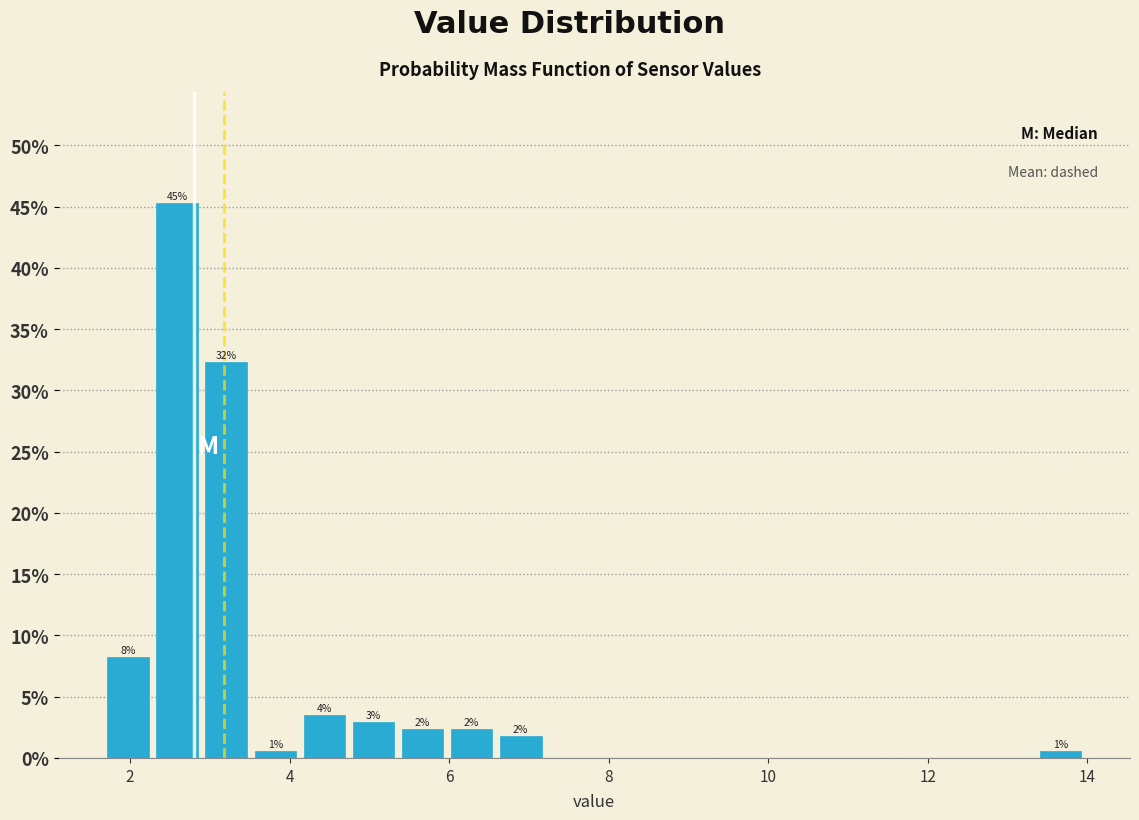

Read against the x-axis, roughly where is the centre of the tallest bar?

2.6